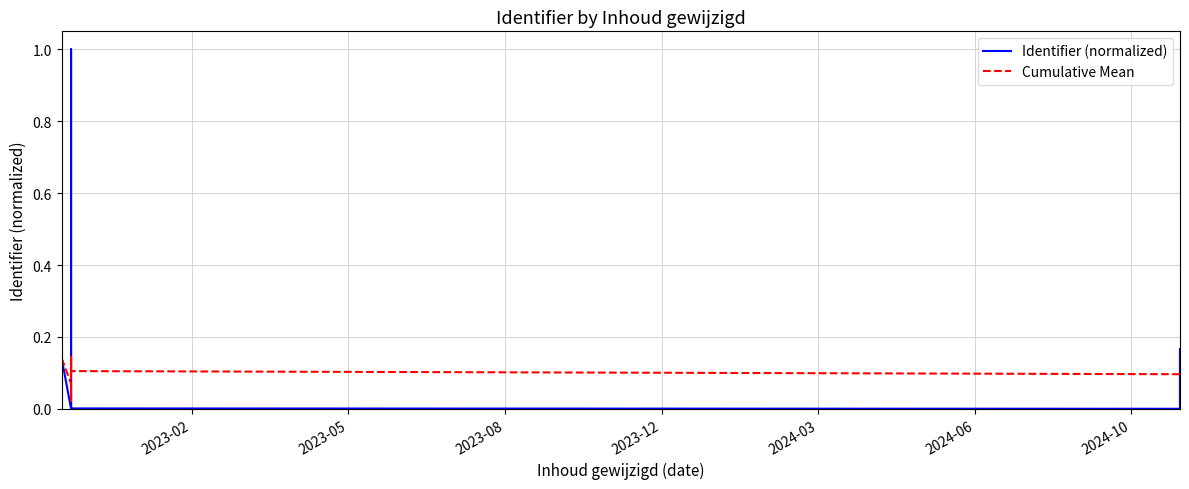

Reading right to left, what are all the values shown in this chart?

Identifier (normalized): 0.0	0.2	0.0	0.0	0.0	0.0	1.0	0.0	0.0	0.0	0.0	0.0	0.0	0.1
Cumulative Mean: 0.1	0.1	0.1	0.1	0.1	0.1	0.1	0.0	0.0	0.0	0.0	0.0	0.1	0.1